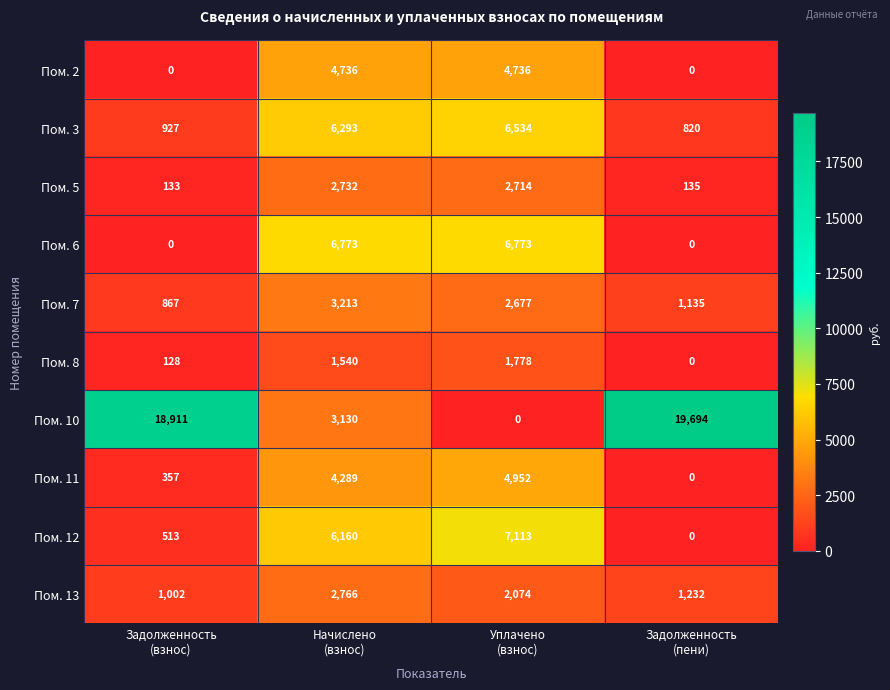

List the series in order of their peak value, lowest first.

Пом. 8, Пом. 5, Пом. 13, Пом. 7, Пом. 2, Пом. 11, Пом. 3, Пом. 6, Пом. 12, Пом. 10